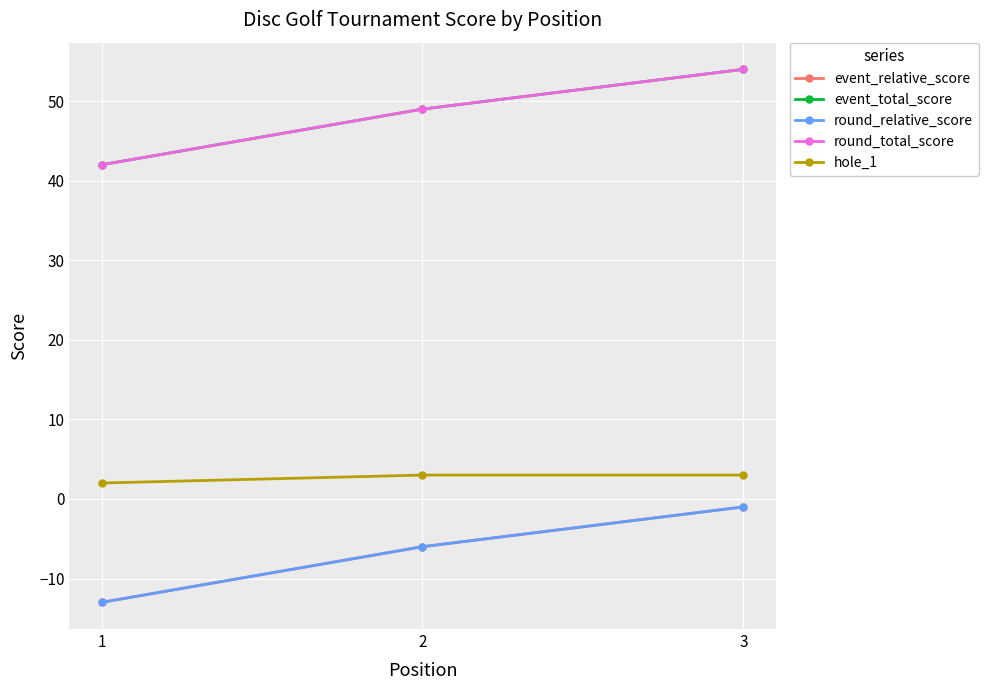

At which label does round_total_score first exceed 49?

3